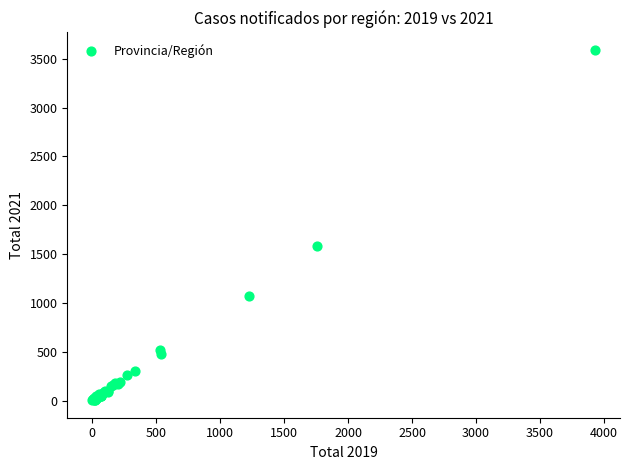

What Y value in the scatter plot is closest to 1797?

1588